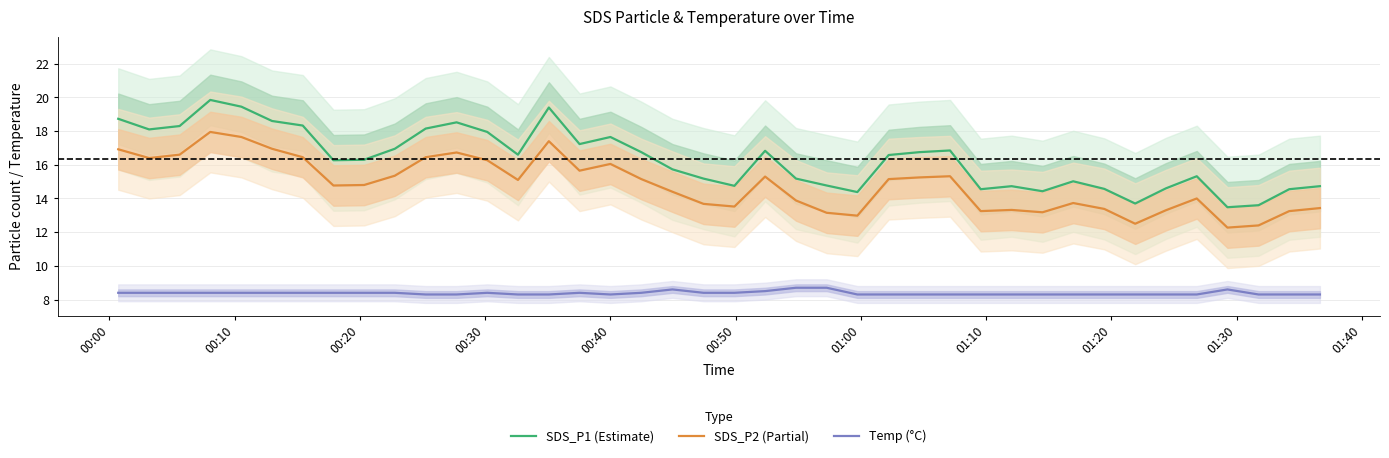

What is the average value of the SDS_P1 (Estimate) series?

16.3